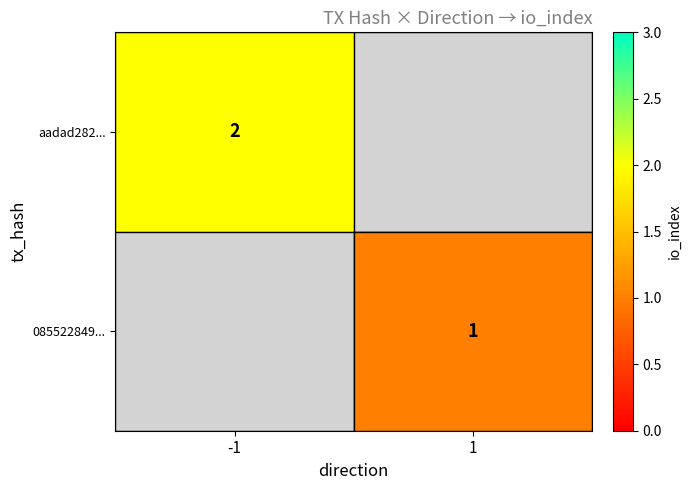

How many distinct data groups are displayed?

2